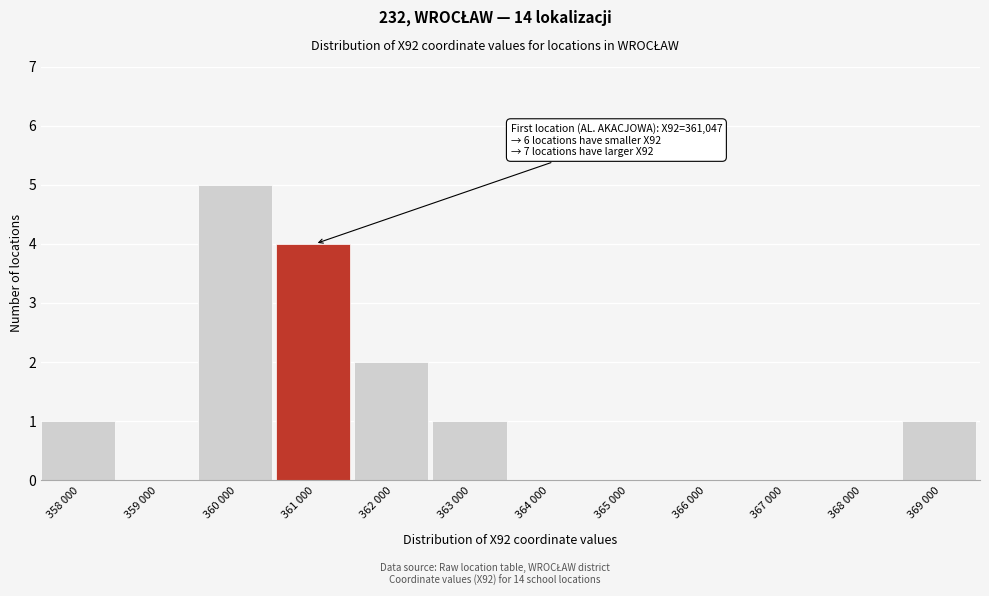

Reading right to left, what are all the values shown in this chart?

369 000=1	368 000=0	367 000=0	366 000=0	365 000=0	364 000=0	363 000=1	362 000=2	361 000=4	360 000=5	359 000=0	358 000=1